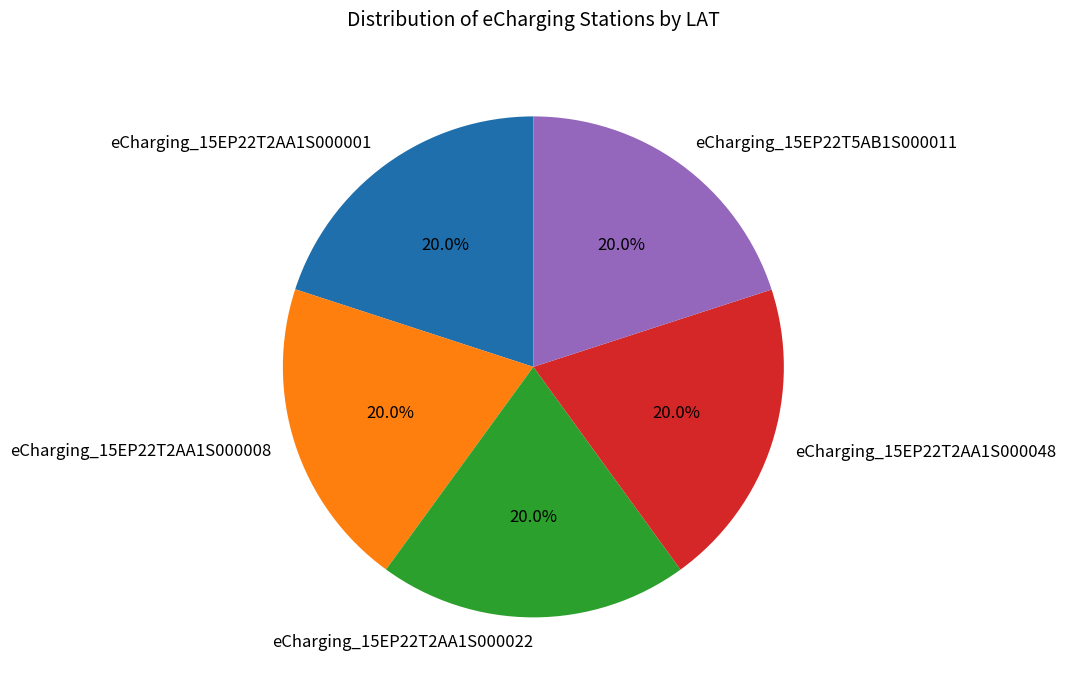

What portion of the pie excludes eCharging_15EP22T5AB1S000011?

80.0%